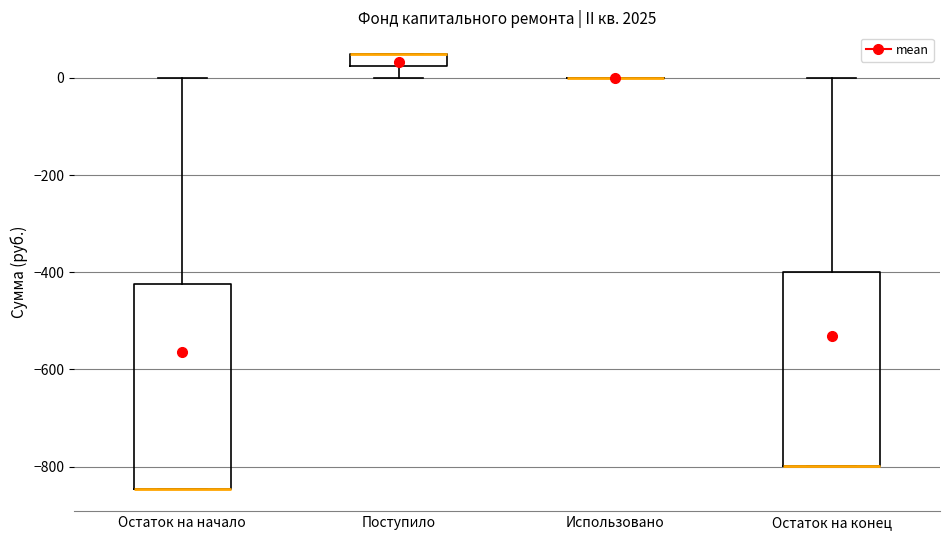

Which box is the tallest, from its lower edge to its upper edge?

Остаток на начало